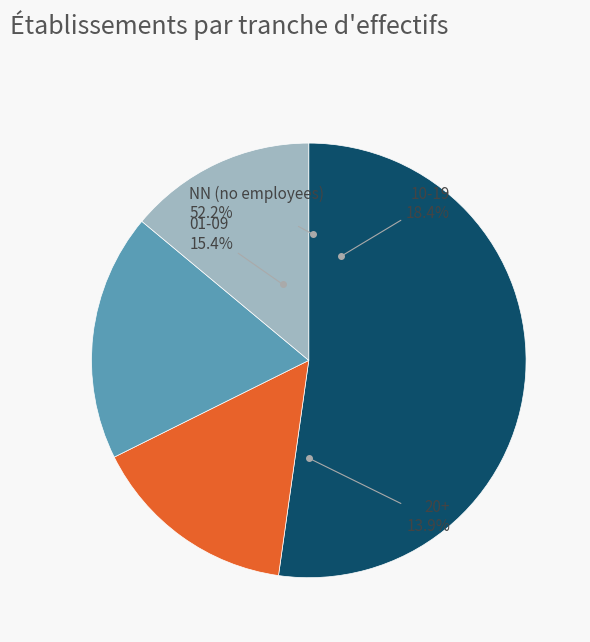

What is the total percentage of 01-09 and 20+?

29.4%